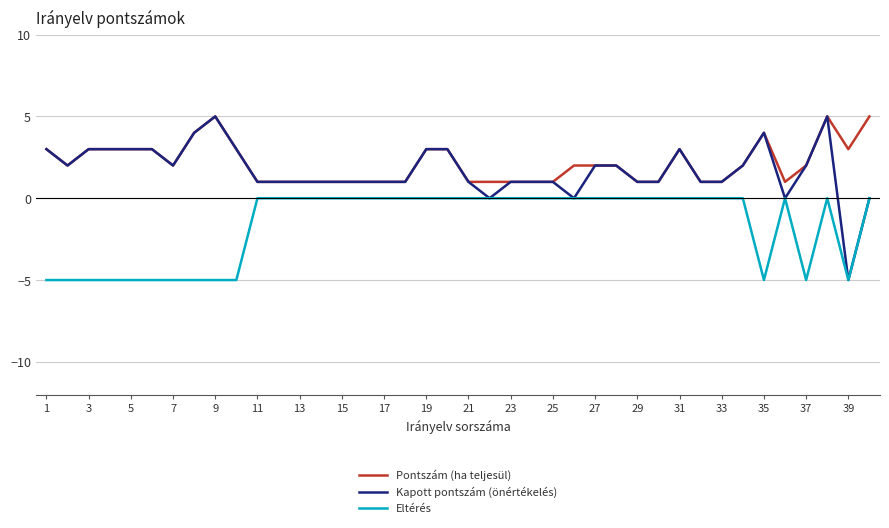

How many distinct data groups are displayed?

3